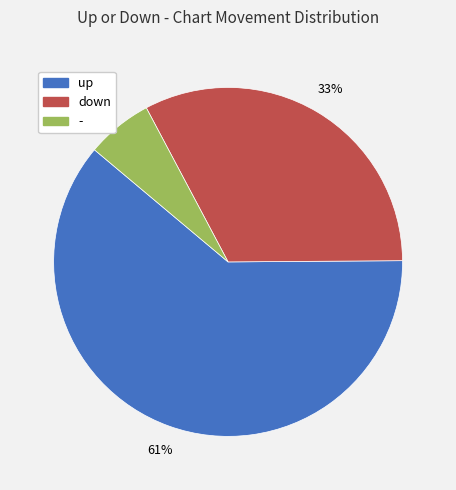

Is it true that up is 61% of the pie?

True